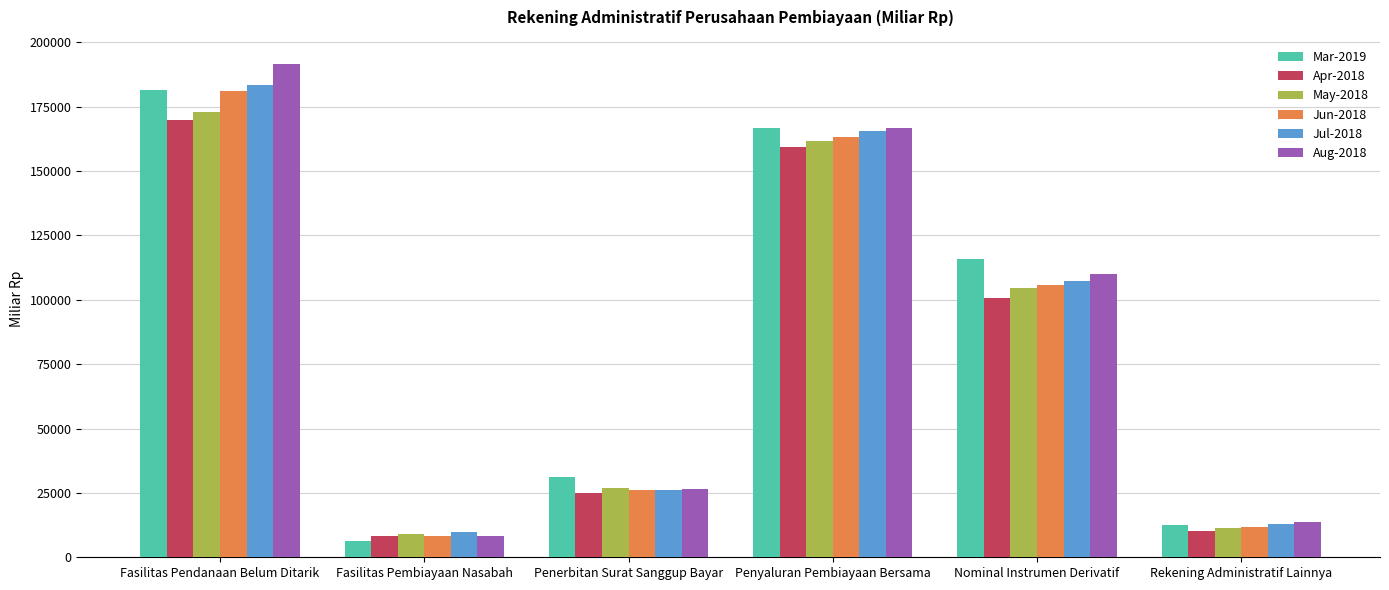

Reading left to right, transcribe all the data shown in this chart.

Mar-2019: Fasilitas Pendanaan Belum Ditarik=181366.1	Fasilitas Pembiayaan Nasabah=6259.3	Penerbitan Surat Sanggup Bayar=31332.8	Penyaluran Pembiayaan Bersama=166557.2	Nominal Instrumen Derivatif=115720.3	Rekening Administratif Lainnya=12410.0
Apr-2018: Fasilitas Pendanaan Belum Ditarik=169998.6	Fasilitas Pembiayaan Nasabah=8178.5	Penerbitan Surat Sanggup Bayar=25149.1	Penyaluran Pembiayaan Bersama=159461.2	Nominal Instrumen Derivatif=100516.8	Rekening Administratif Lainnya=10152.5
May-2018: Fasilitas Pendanaan Belum Ditarik=172811.2	Fasilitas Pembiayaan Nasabah=9175.7	Penerbitan Surat Sanggup Bayar=26713.0	Penyaluran Pembiayaan Bersama=161591.5	Nominal Instrumen Derivatif=104390.3	Rekening Administratif Lainnya=11206.7
Jun-2018: Fasilitas Pendanaan Belum Ditarik=181158.6	Fasilitas Pembiayaan Nasabah=8193.6	Penerbitan Surat Sanggup Bayar=26174.5	Penyaluran Pembiayaan Bersama=163370.8	Nominal Instrumen Derivatif=105775.5	Rekening Administratif Lainnya=11904.3
Jul-2018: Fasilitas Pendanaan Belum Ditarik=183553.9	Fasilitas Pembiayaan Nasabah=9660.3	Penerbitan Surat Sanggup Bayar=26274.8	Penyaluran Pembiayaan Bersama=165571.4	Nominal Instrumen Derivatif=107409.2	Rekening Administratif Lainnya=12864.0
Aug-2018: Fasilitas Pendanaan Belum Ditarik=191430.4	Fasilitas Pembiayaan Nasabah=8079.9	Penerbitan Surat Sanggup Bayar=26434.7	Penyaluran Pembiayaan Bersama=166874.7	Nominal Instrumen Derivatif=109891.1	Rekening Administratif Lainnya=13536.6